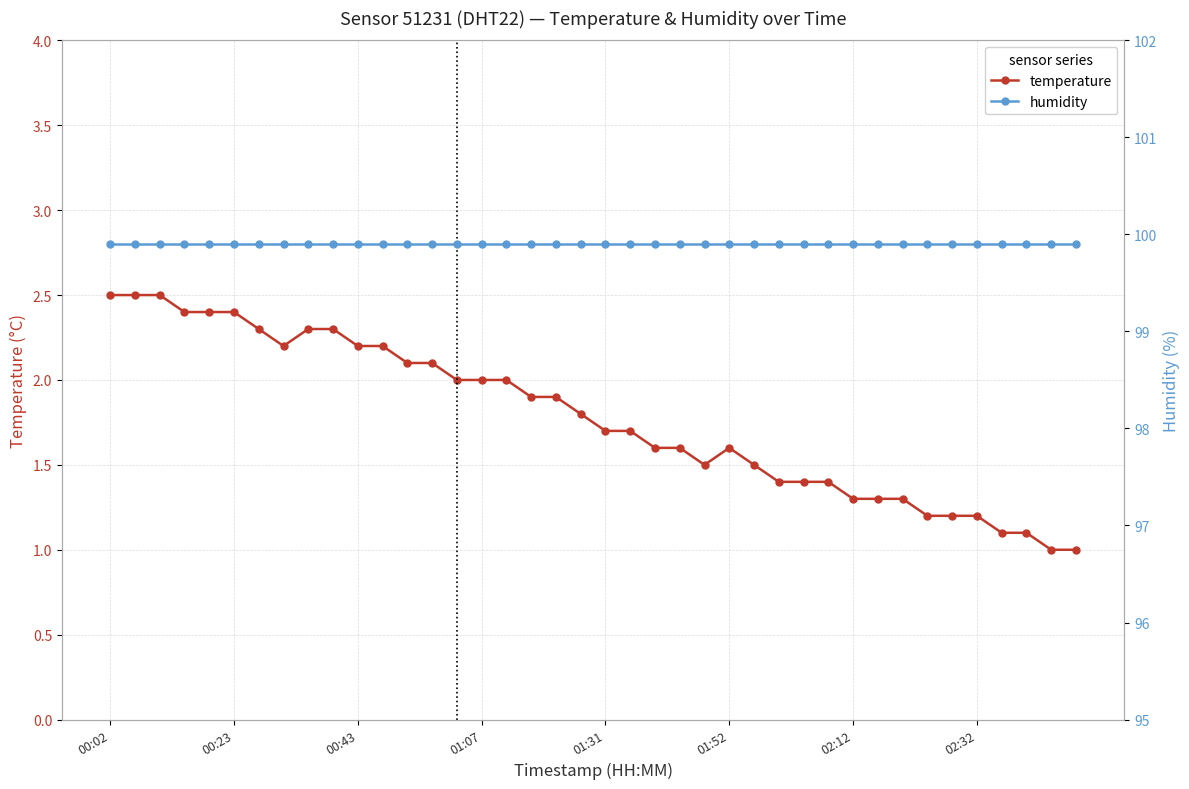

Rank the series at 28 from highest to lowest value.

humidity, temperature